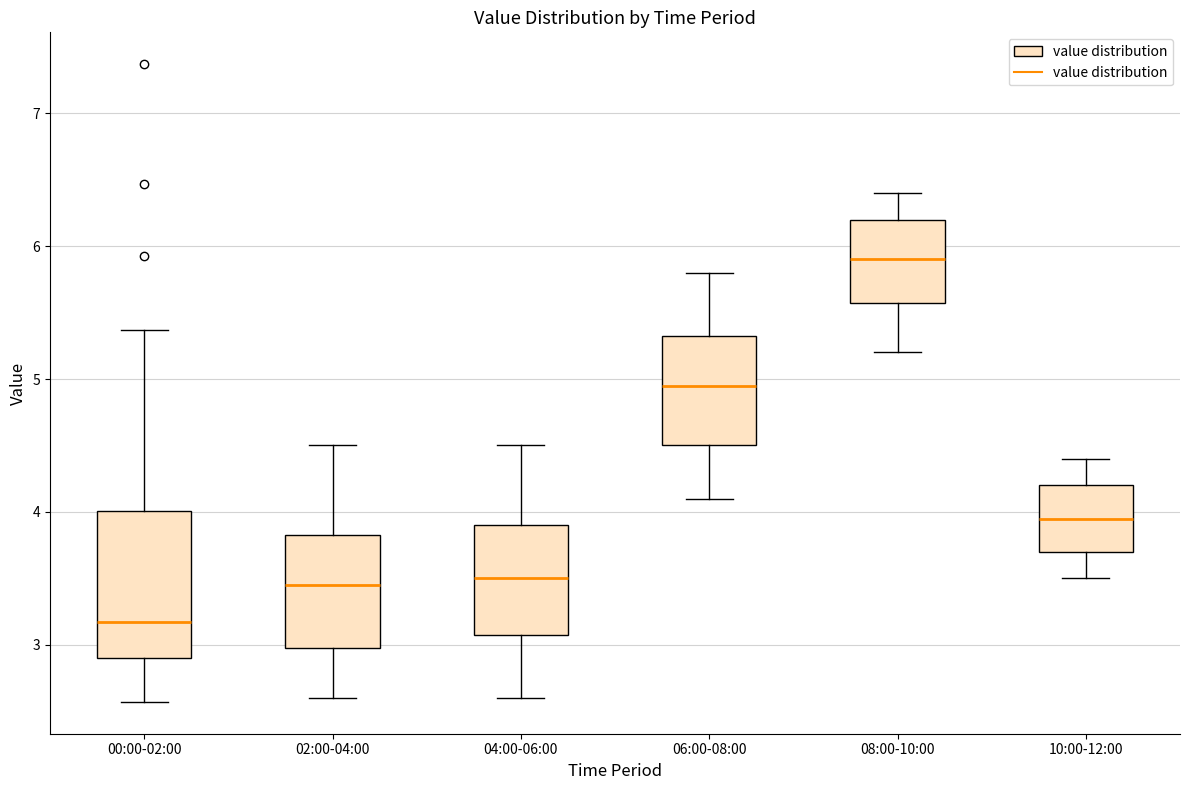

Reading left to right, read every box against the y-axis: the position of its median line, the range the box covers, and the ends of its whiskers. The values are not printed on the chart, so give them approximately, as read against the axis.

00:00-02:00: median 3.2, box 2.9 to 4.0, whiskers 2.6 to 5.4
02:00-04:00: median 3.5, box 3.0 to 3.8, whiskers 2.6 to 4.5
04:00-06:00: median 3.5, box 3.1 to 3.9, whiskers 2.6 to 4.5
06:00-08:00: median 5.0, box 4.5 to 5.3, whiskers 4.1 to 5.8
08:00-10:00: median 5.9, box 5.6 to 6.2, whiskers 5.2 to 6.4
10:00-12:00: median 4.0, box 3.7 to 4.2, whiskers 3.5 to 4.4